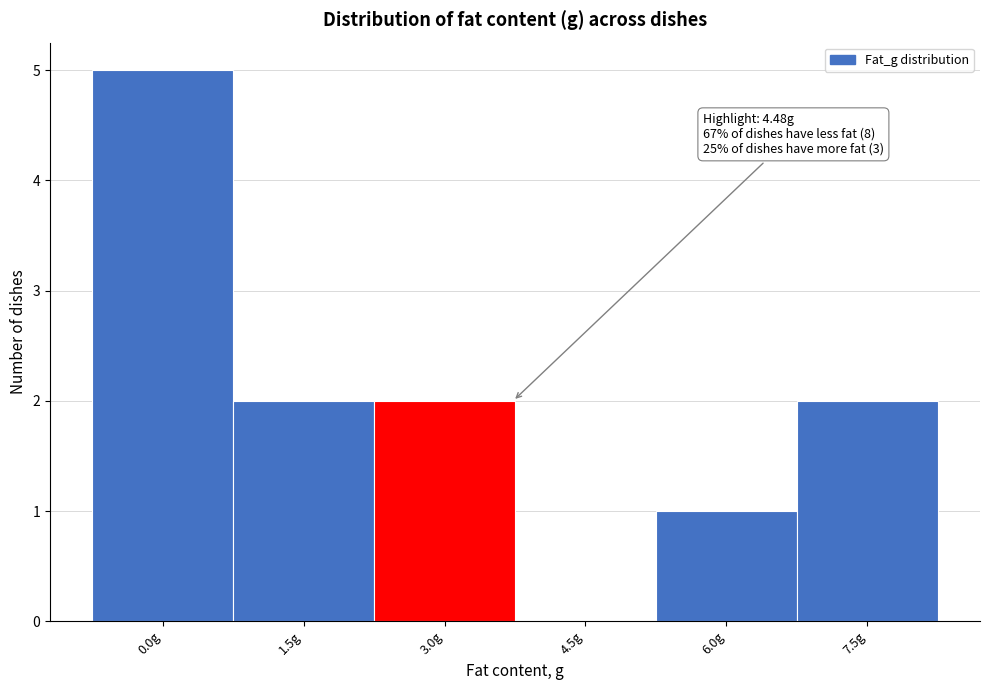

Reading left to right, extract all data points from this chart.

0.0g=5	1.5g=2	3.0g=2	4.5g=0	6.0g=1	7.5g=2